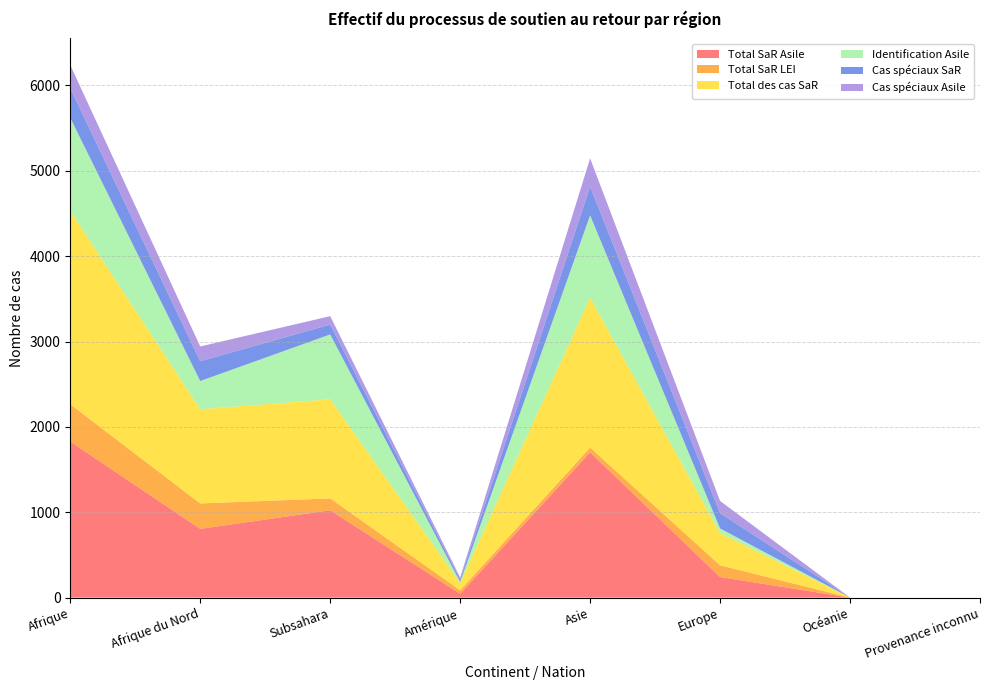

Reading right to left, list all the values displayed in this chart.

Total SaR Asile: Provenance inconnu=0	Océanie=0	Europe=241	Asie=1702	Amérique=45	Subsahara=1023	Afrique du Nord=805	Afrique=1828
Total SaR LEI: Provenance inconnu=0	Océanie=0	Europe=137	Asie=55	Amérique=41	Subsahara=139	Afrique du Nord=298	Afrique=437
Total des cas SaR: Provenance inconnu=0	Océanie=0	Europe=378	Asie=1757	Amérique=86	Subsahara=1162	Afrique du Nord=1103	Afrique=2265
Identification Asile: Provenance inconnu=0	Océanie=0	Europe=54	Asie=964	Amérique=10	Subsahara=759	Afrique du Nord=331	Afrique=1090
Cas spéciaux SaR: Provenance inconnu=0	Océanie=0	Europe=179	Asie=337	Amérique=29	Subsahara=115	Afrique du Nord=232	Afrique=347
Cas spéciaux Asile: Provenance inconnu=0	Océanie=0	Europe=143	Asie=331	Amérique=24	Subsahara=99	Afrique du Nord=173	Afrique=272